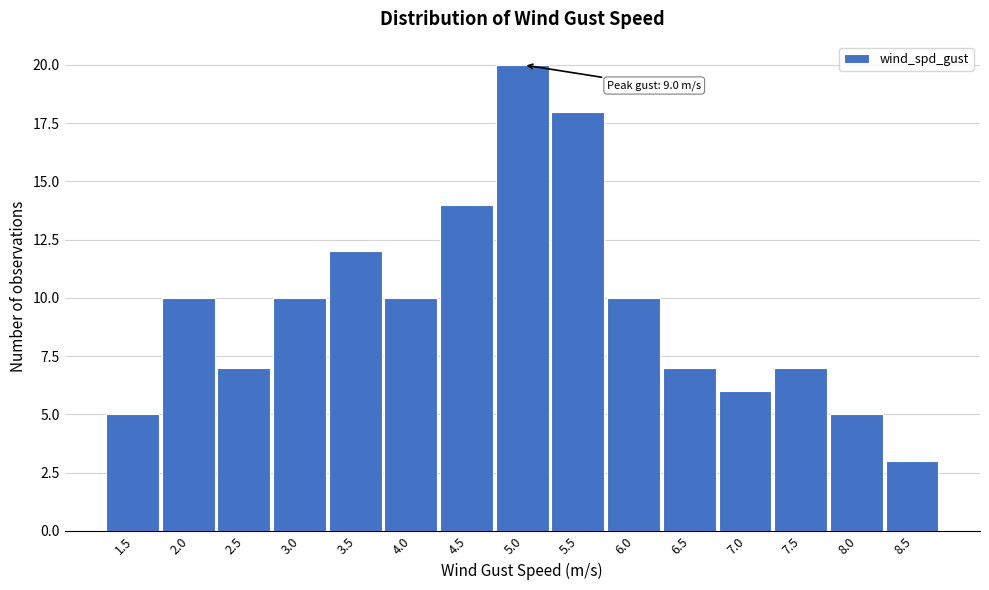

Reading left to right, transcribe all the data shown in this chart.

5	10	7	10	12	10	14	20	18	10	7	6	7	5	3